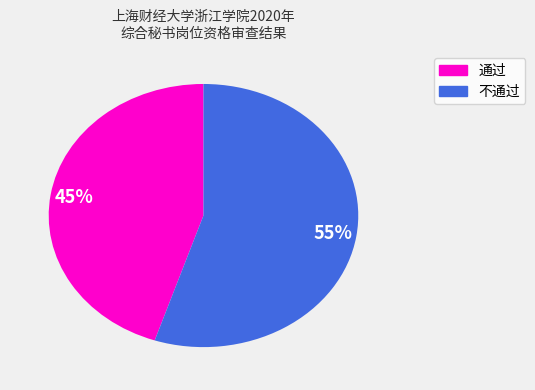

To the nearest percent, what is the difference between the largest and smallest slice percentages?

10%